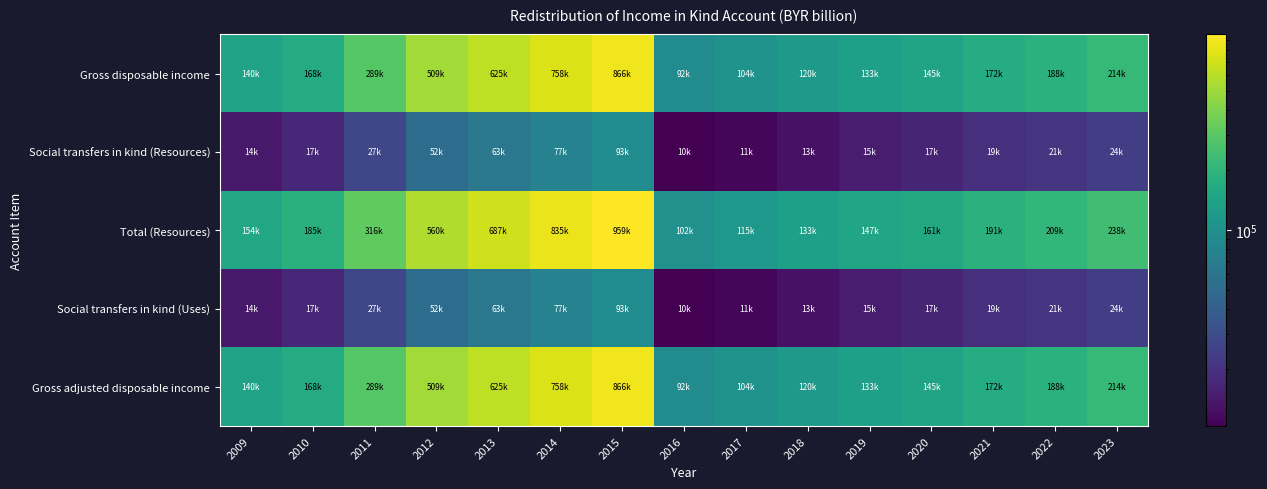

What is the maximum value shown in the chart?

959339.9